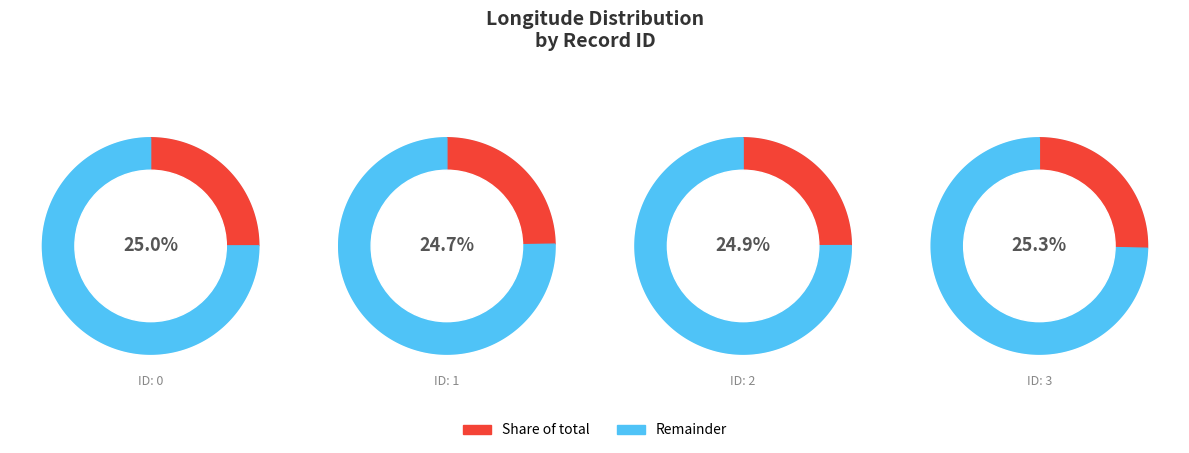

To the nearest percent, what is the average slice percentage?

25%